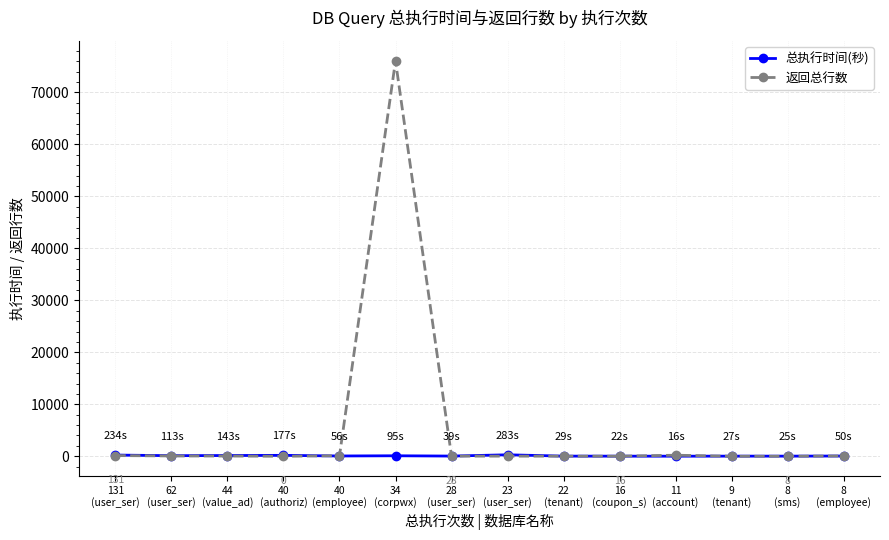

Does the chart have visible grid lines?

Yes